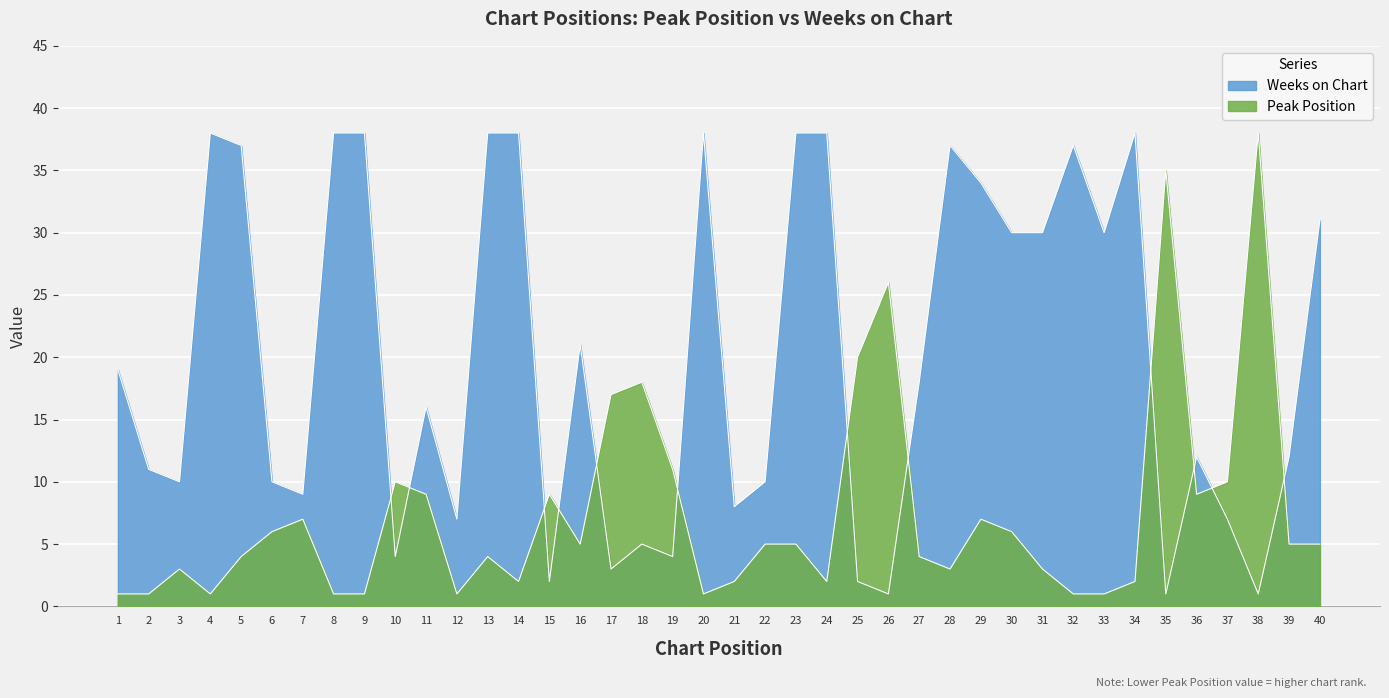

Which category has the highest value in the Weeks on Chart series?

4